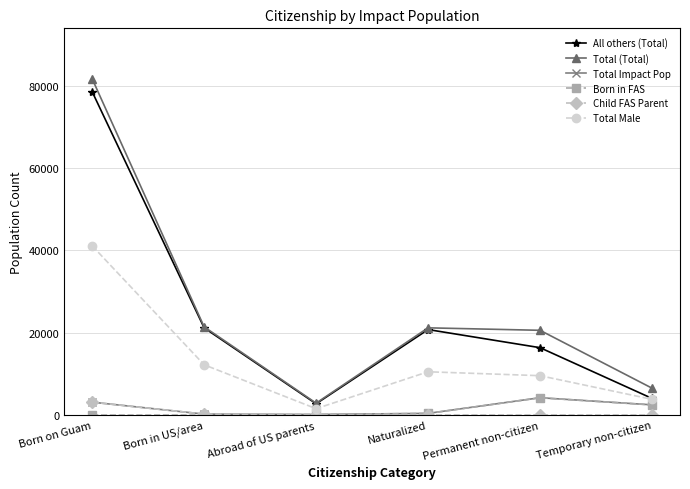

Count the number of categories in the chart.

6